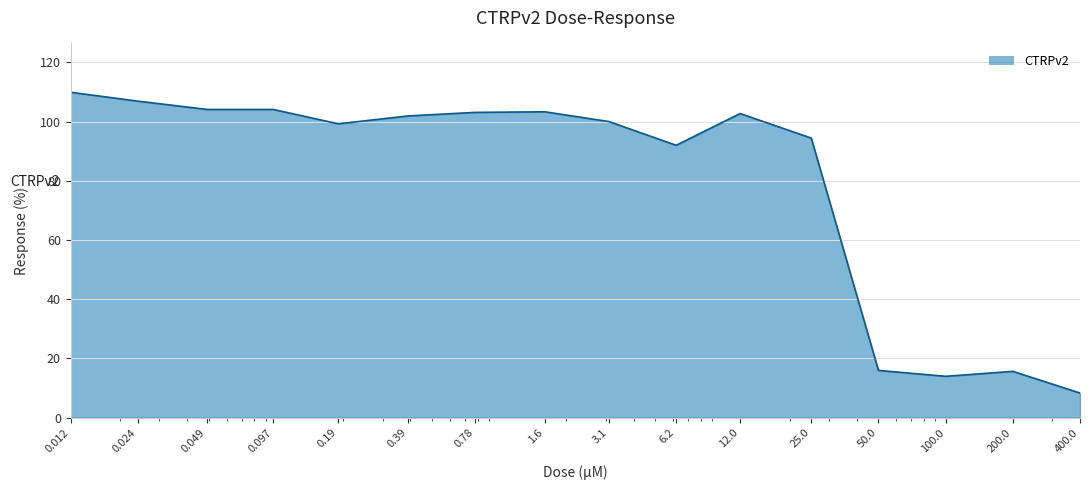

What is the maximum value shown in the chart?

109.9